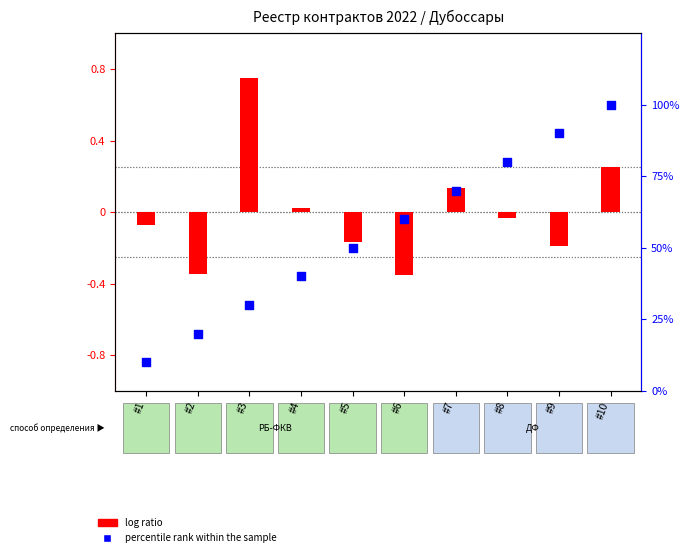

What is the change in value from #3 to #10?

+70